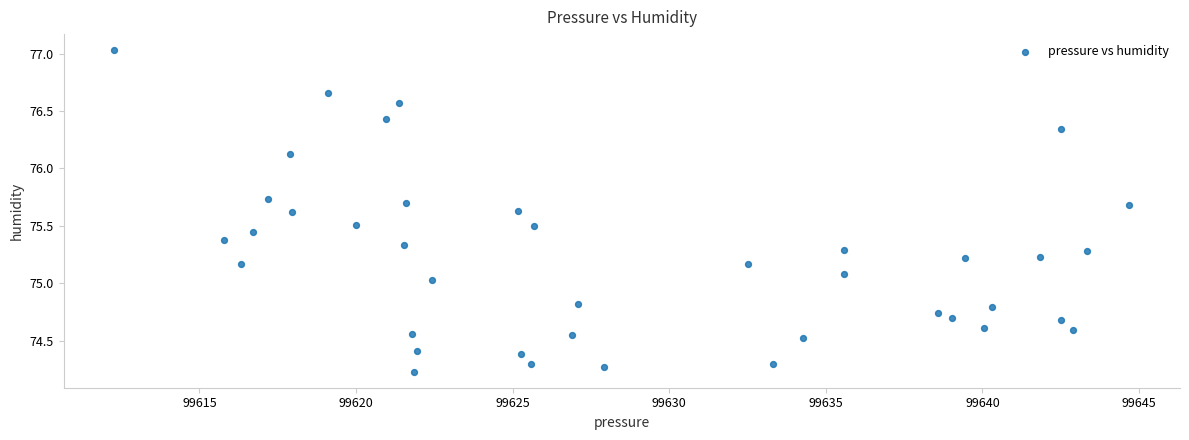

What is the range of X values (max minus min)?

32.4